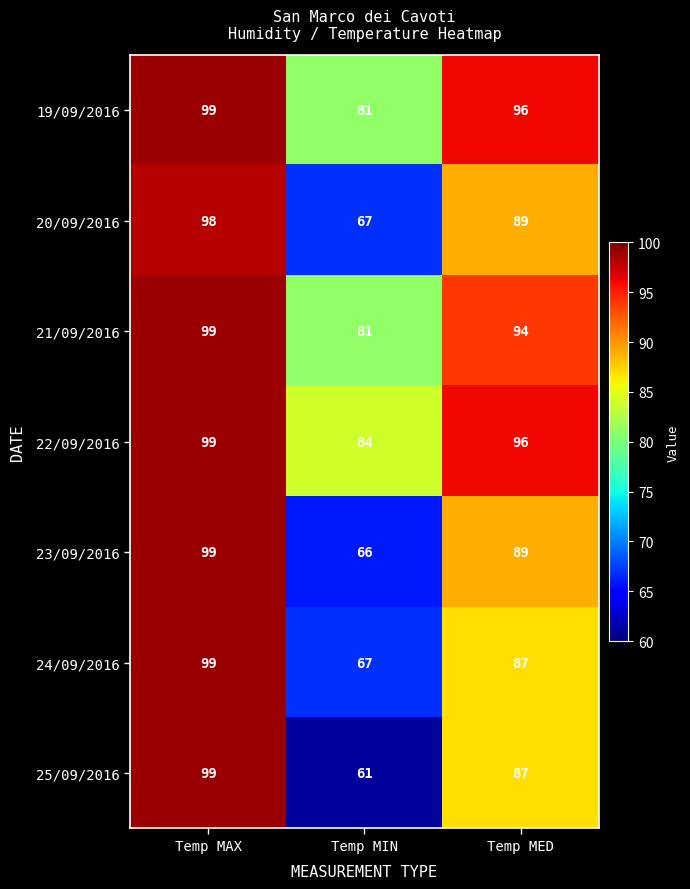

Reading left to right, what are all the values shown in this chart?

19/09/2016: Temp MAX=99	Temp MIN=81	Temp MED=96
20/09/2016: Temp MAX=98	Temp MIN=67	Temp MED=89
21/09/2016: Temp MAX=99	Temp MIN=81	Temp MED=94
22/09/2016: Temp MAX=99	Temp MIN=84	Temp MED=96
23/09/2016: Temp MAX=99	Temp MIN=66	Temp MED=89
24/09/2016: Temp MAX=99	Temp MIN=67	Temp MED=87
25/09/2016: Temp MAX=99	Temp MIN=61	Temp MED=87